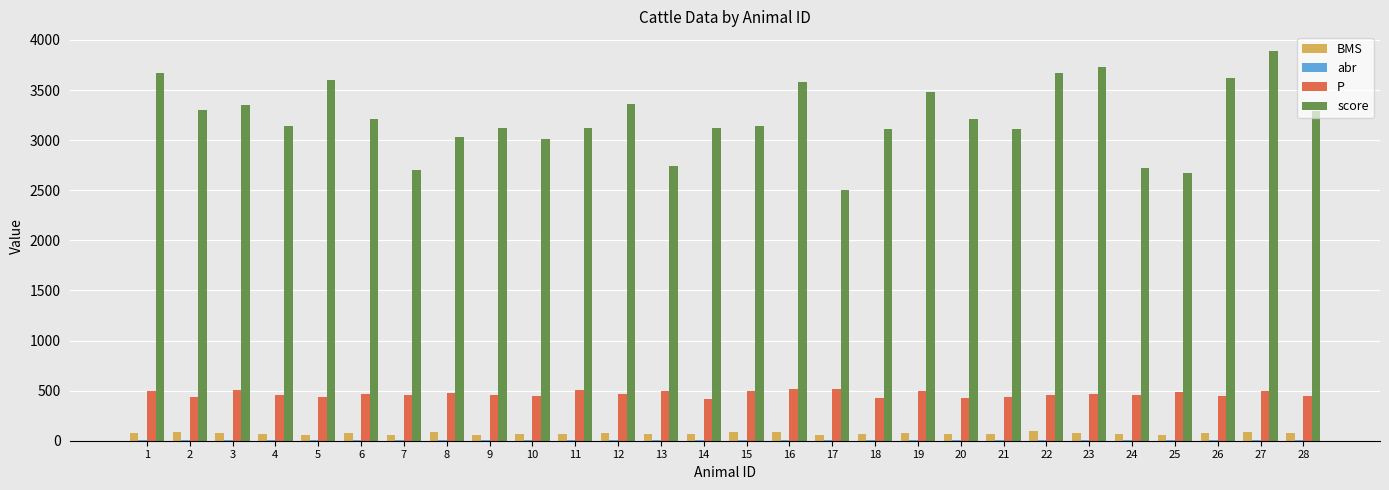

Is the value of P at 15 greater than the value of BMS at 3?

Yes